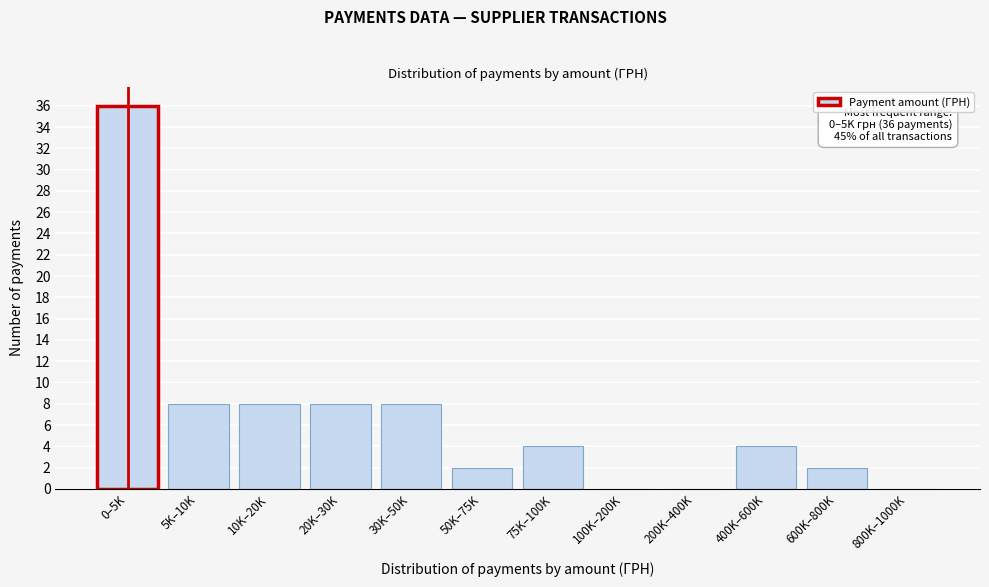

Reading right to left, list all the values displayed in this chart.

800K–1000K=0	600K–800K=2	400K–600K=4	200K–400K=0	100K–200K=0	75K–100K=4	50K–75K=2	30K–50K=8	20K–30K=8	10K–20K=8	5K–10K=8	0–5K=36